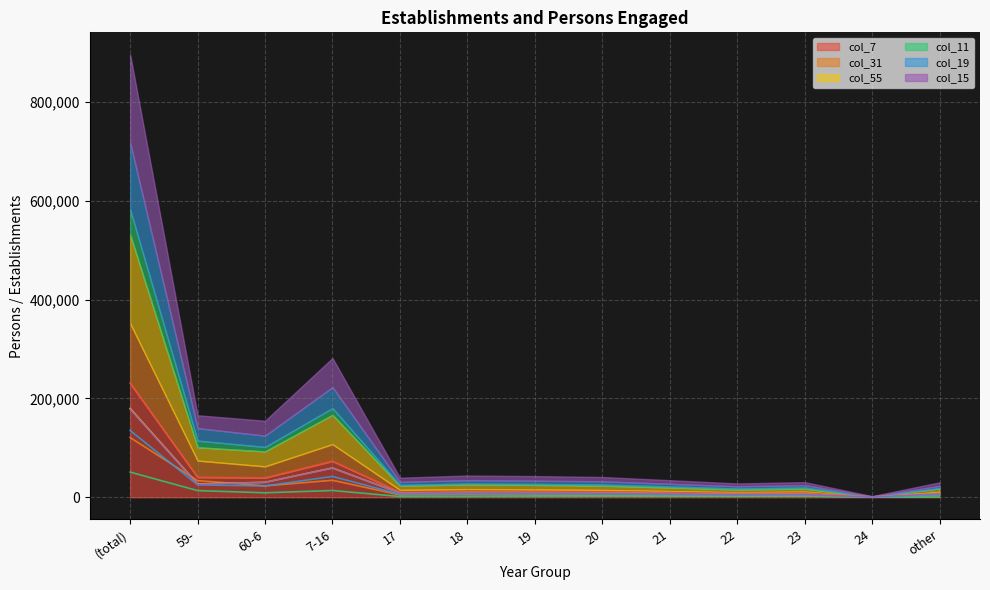

Reading left to right, extract all data points from this chart.

col_7: (total)=230911	59-=40529	60-6=39403	7-16=73135	17=10132	18=11290	19=11302	20=10986	21=9495	22=7790	23=8589	24=690	other=7570
col_31: (total)=120892	59-=33687	60-6=23079	7-16=34391	17=4781	18=5247	19=4491	20=3820	21=3044	22=2309	23=2744	24=128	other=3171
col_55: (total)=179654	59-=26918	60-6=30302	7-16=59266	17=8524	18=9497	19=9319	20=8720	21=7336	22=5834	23=6149	24=483	other=7306
col_11: (total)=50926	59-=13537	60-6=9062	7-16=13720	17=1608	18=1793	19=1971	20=2256	21=2134	22=1953	23=2421	24=207	other=264
col_19: (total)=135262	59-=25165	60-6=22845	7-16=42188	17=6102	18=6713	19=6480	20=6546	21=5276	22=4334	23=4640	24=350	other=4623
col_15: (total)=178118	59-=26075	60-6=30152	7-16=58979	17=8473	18=9438	19=9310	20=8707	21=7309	22=5766	23=6120	24=483	other=7306